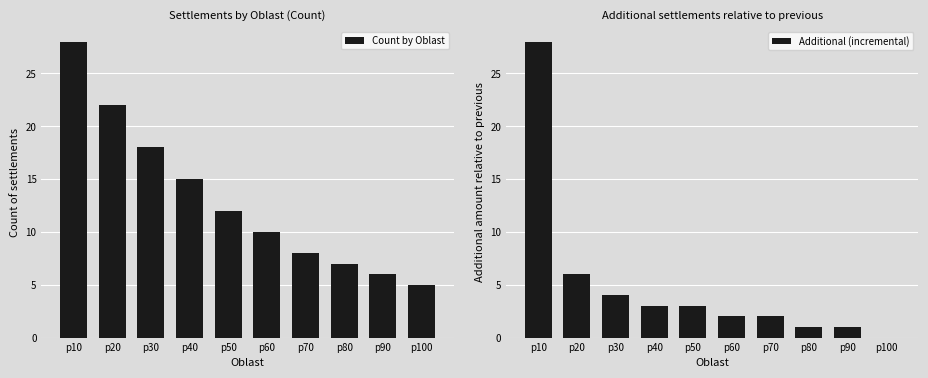

What is the value of the Additional (incremental) bar at the 5th from the left?

3